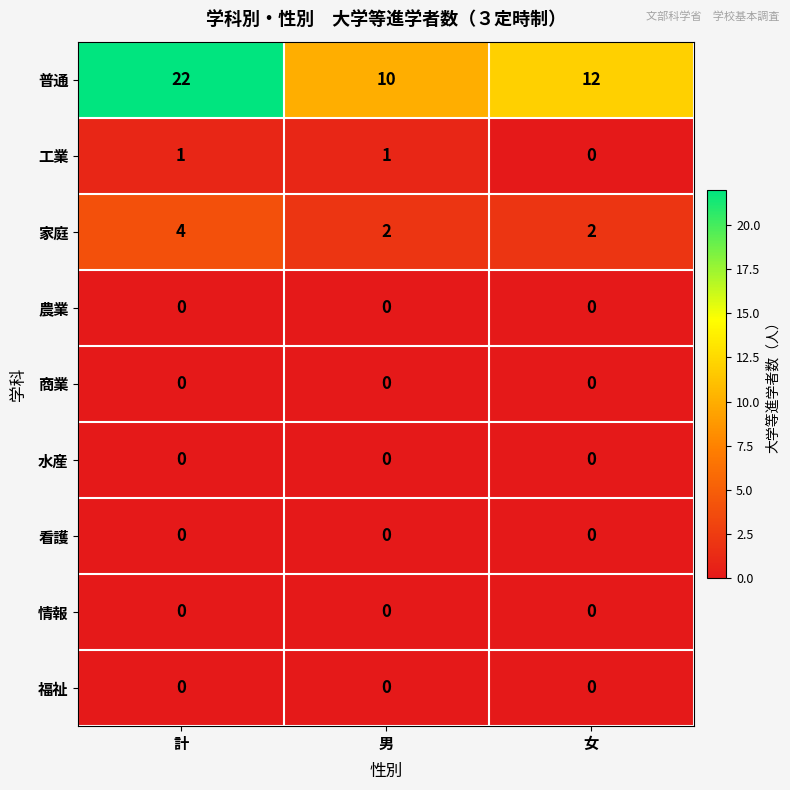

What is the total value across all series at 計?

27